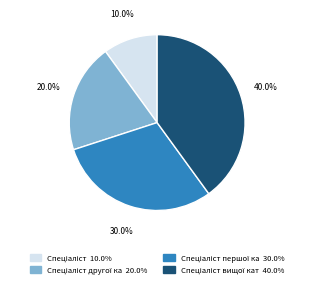

Does any single category account for the majority?

No